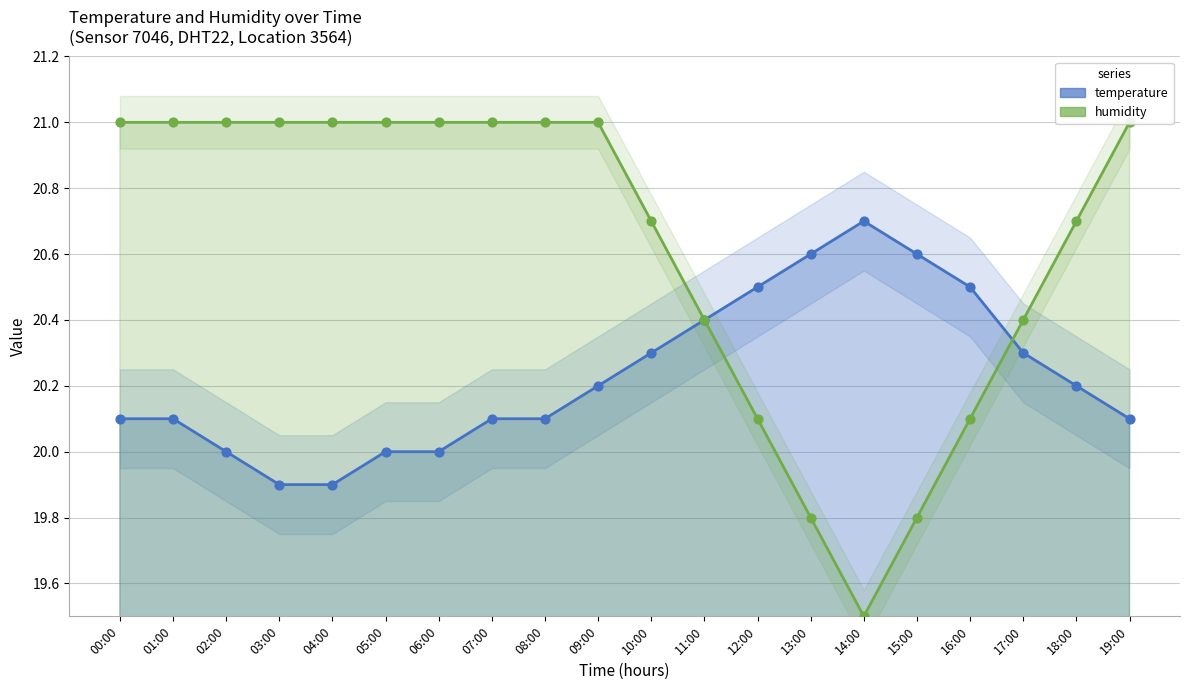

Which series has the largest total across all categories?

humidity